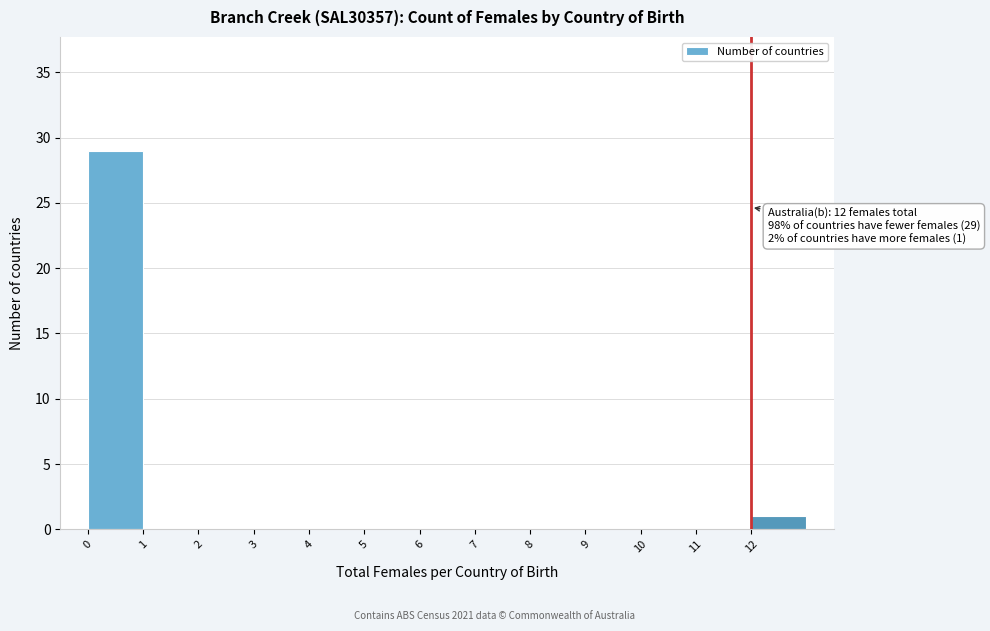

Over which range of the x-axis is the bar tallest?

0 to 1